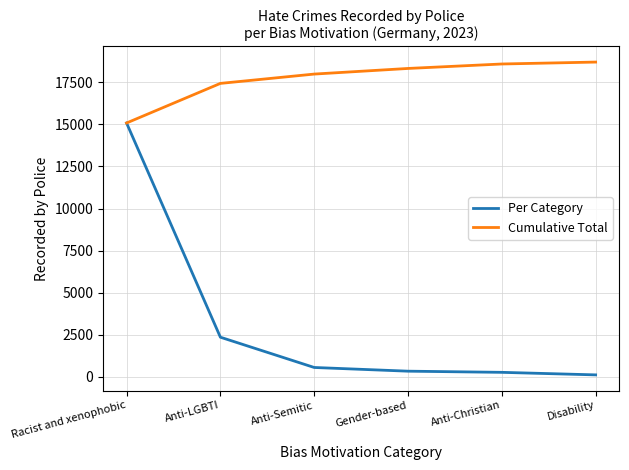

What is the spread (max minus min) of values at Gender-based?

17988